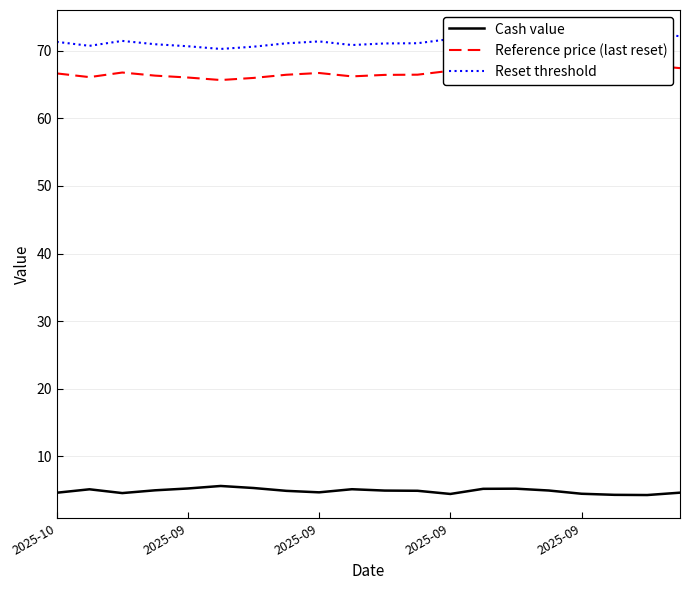

What is the difference between the Reset threshold values at 18 and 5?

2.3